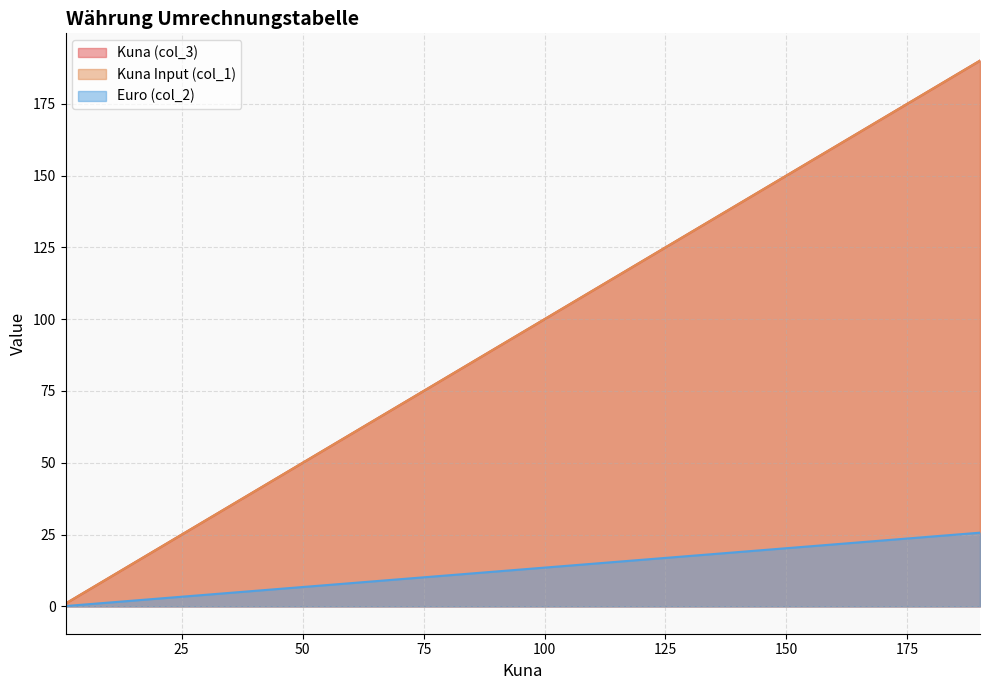

At 50, list the series in order from largest to smallest.

Kuna (col_3), Kuna Input (col_1), Euro (col_2)